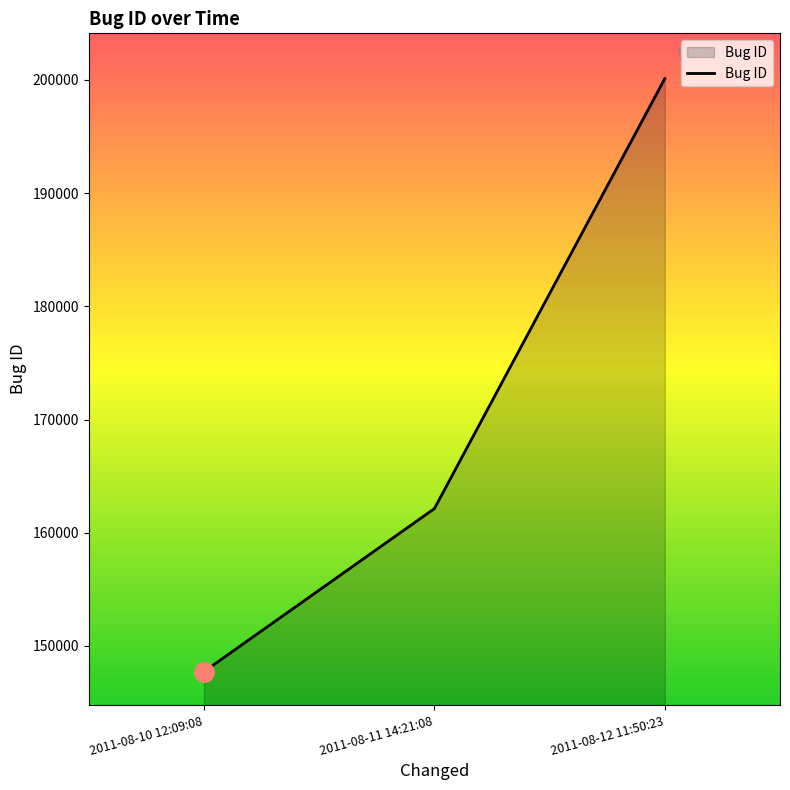

List the labels in order of value, smallest first.

2011-08-10 12:09:08, 2011-08-11 14:21:08, 2011-08-12 11:50:23